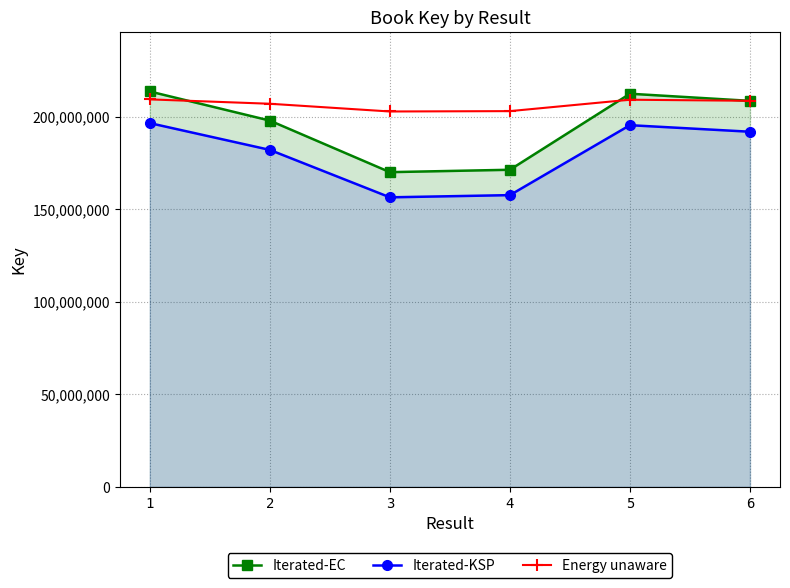

Reading left to right, what are all the values shown in this chart?

Iterated-EC: 1=213614881.0	2=197881279.0	3=170025394.0	4=171314184.0	5=212396647.0	6=208548450.0
Iterated-KSP: 1=196525690.5	2=182050776.7	3=156423362.5	4=157609049.3	5=195404915.2	6=191864574.0
Energy unaware: 1=209342583.4	2=206982543.1	3=202804160.3	4=202997478.8	5=209159848.3	6=208582618.7